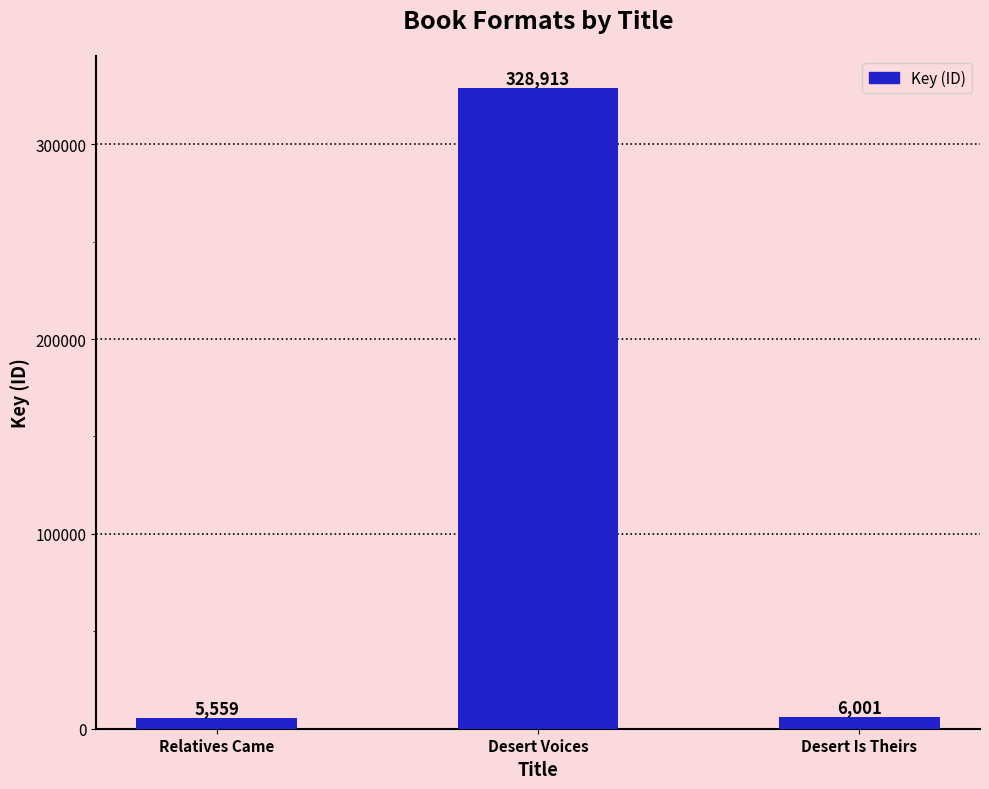

Reading left to right, list all the values displayed in this chart.

Relatives Came=5559	Desert Voices=328913	Desert Is Theirs=6001